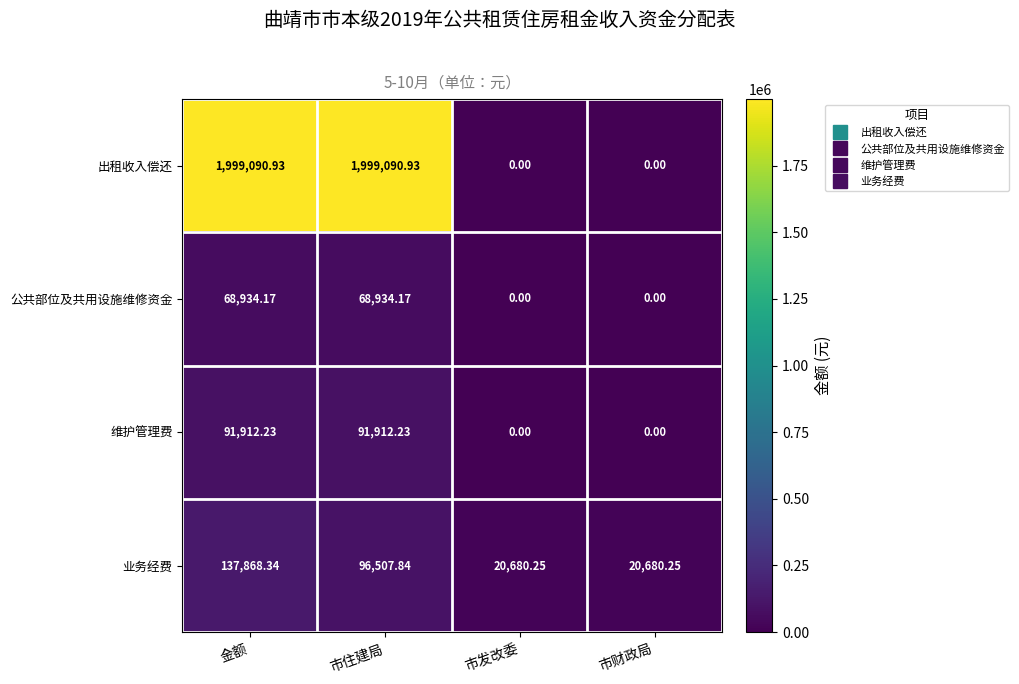

Which series changed the most between 金额 and 市住建局?

业务经费